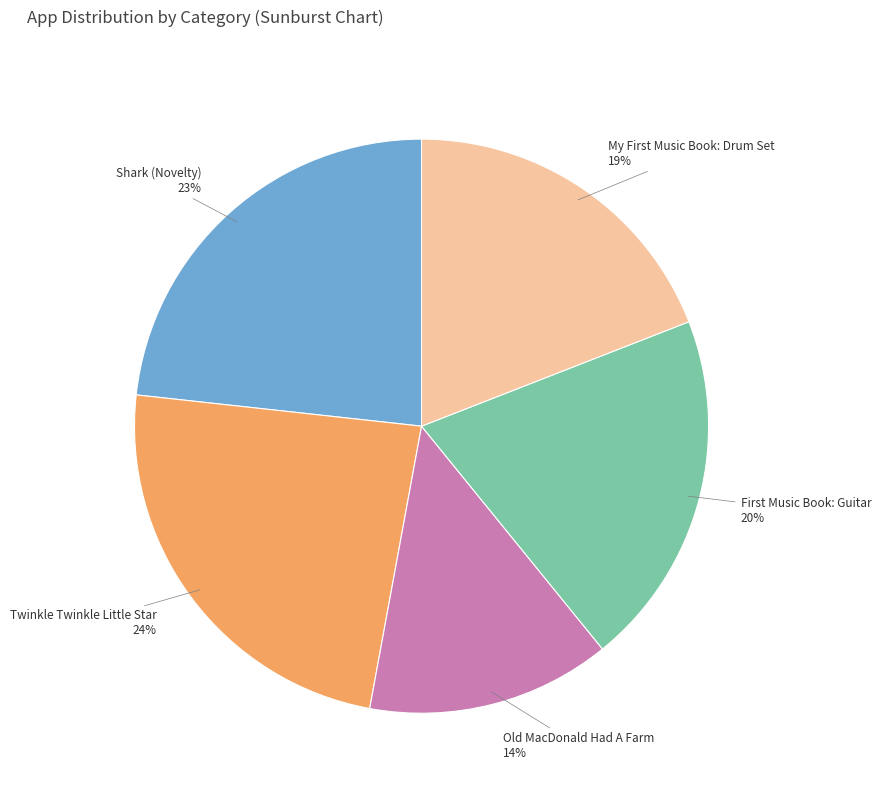

What percentage is the Twinkle Twinkle Little Star slice, to the nearest percent?

24%